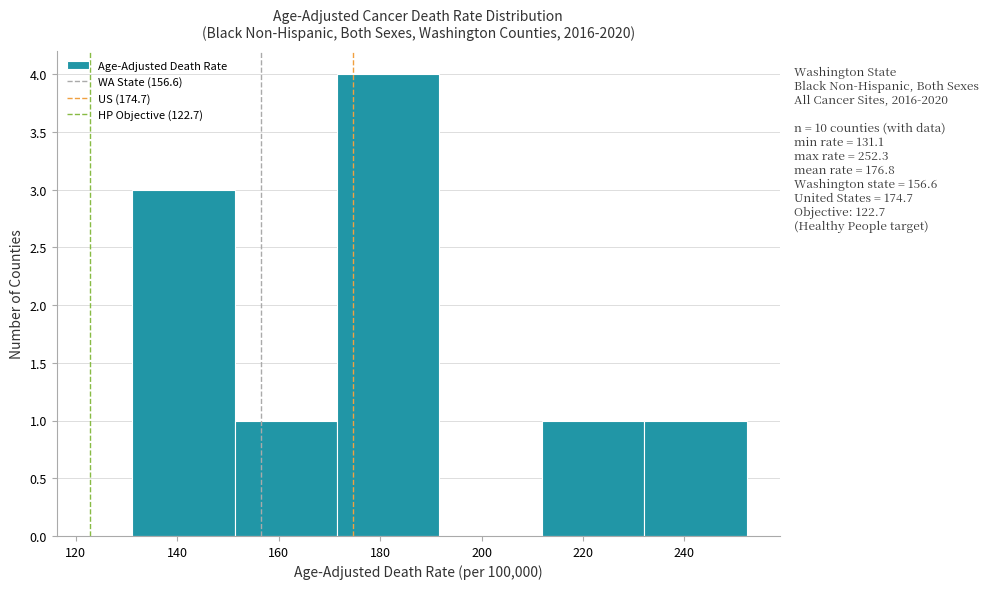

Which range on the x-axis has the tallest bar?

172 to 192